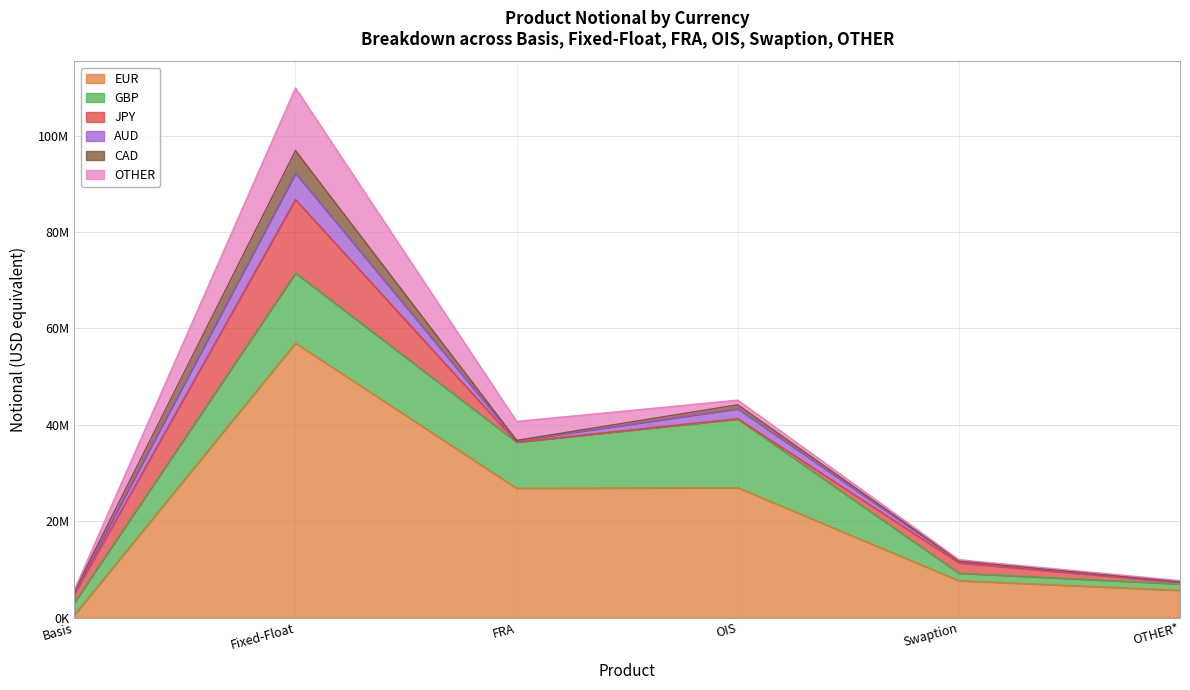

At how many categories does at least one series exceed 49573690?

1